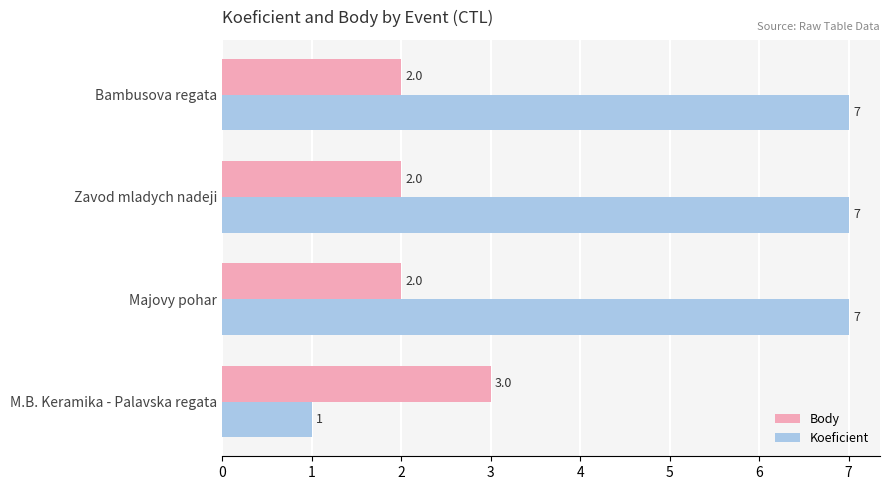

What is the spread (max minus min) of values at Zavod mladych nadeji?

5